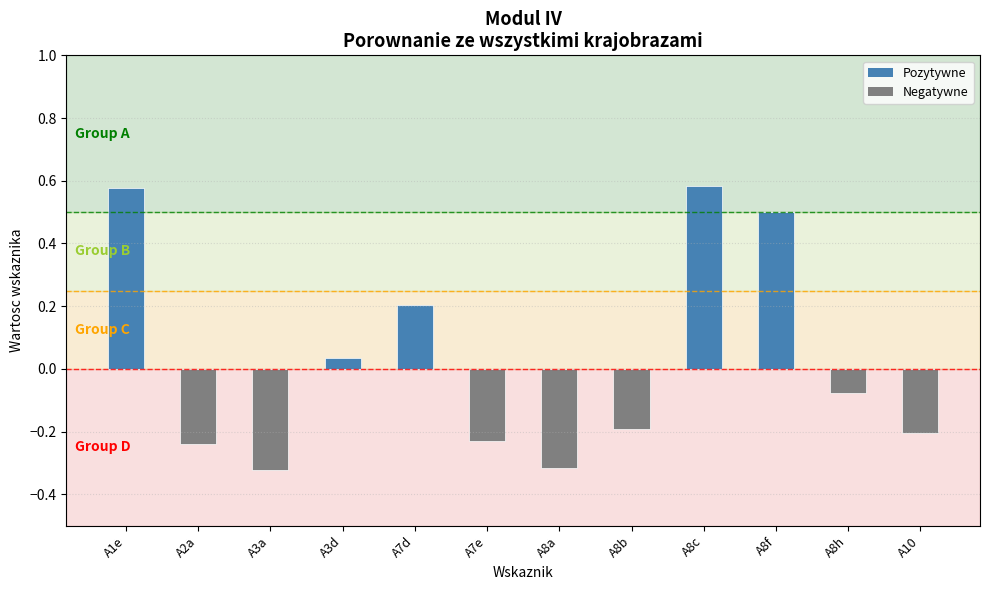

How many bars are there in total?

12